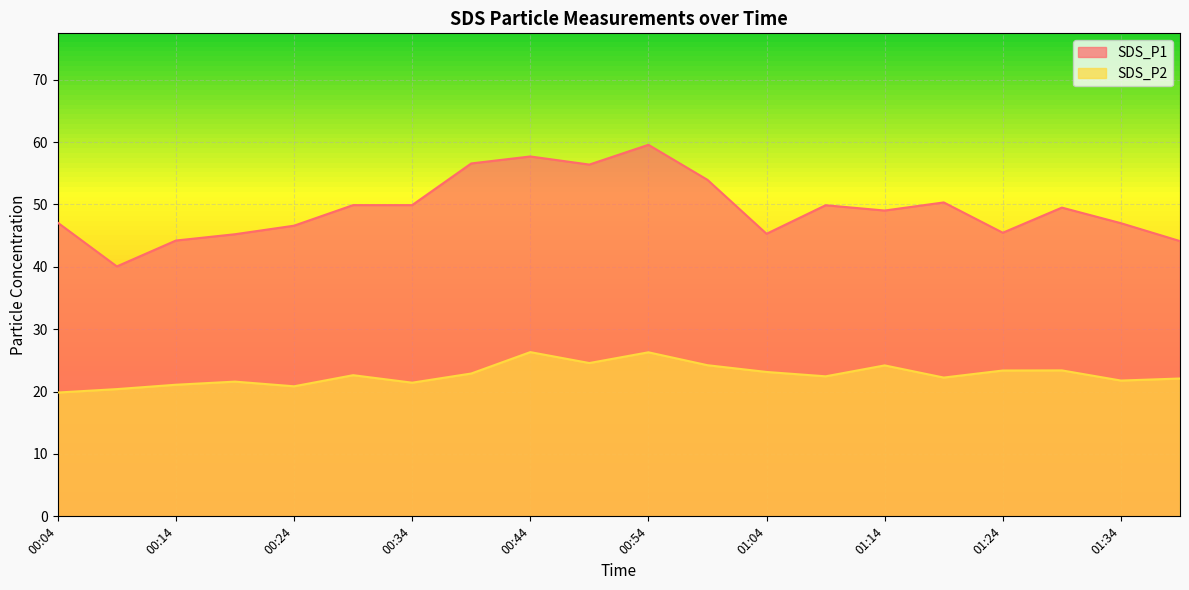

At which label does SDS_P2 first exceed 22?

00:29